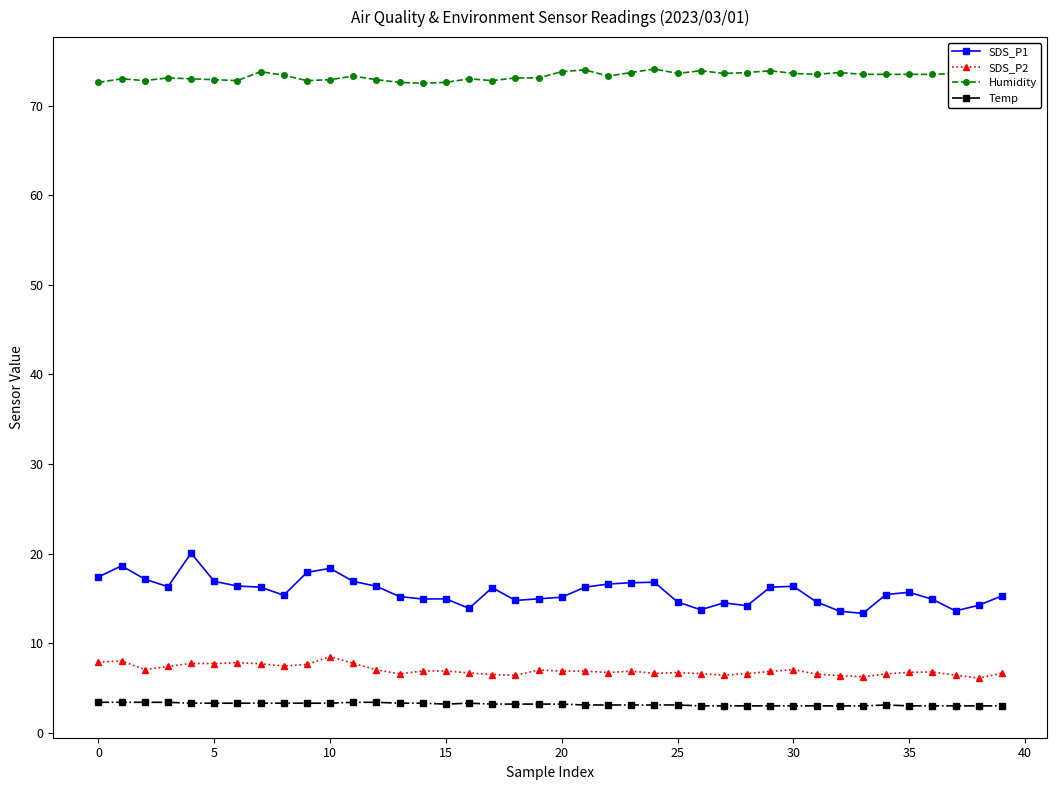

True or false: Humidity and SDS_P2 intersect in this chart.

False